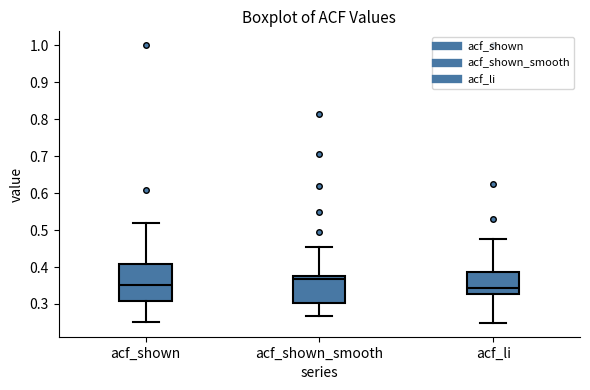

Where is the upper edge of the box for acf_li on the y-axis? The values are not printed on the chart, so give them approximately, as read against the axis.

0.39